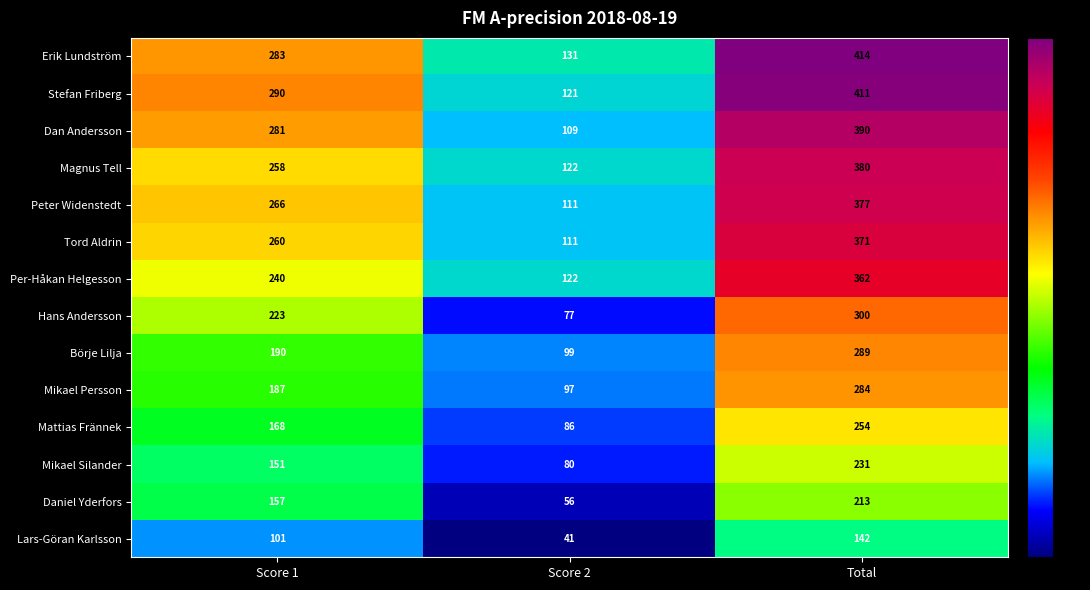

What is the spread (max minus min) of values at Score 1?

189